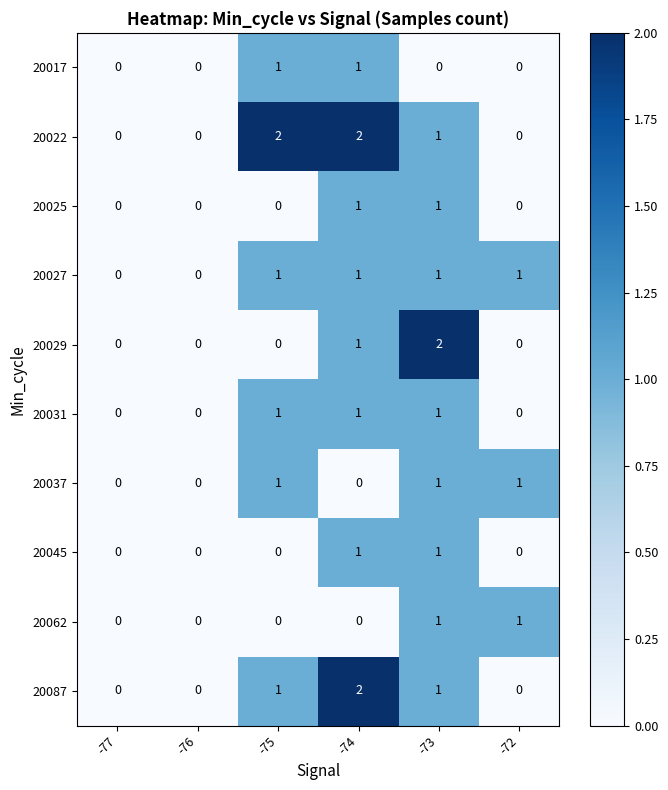

Which series has the largest total across all categories?

20022